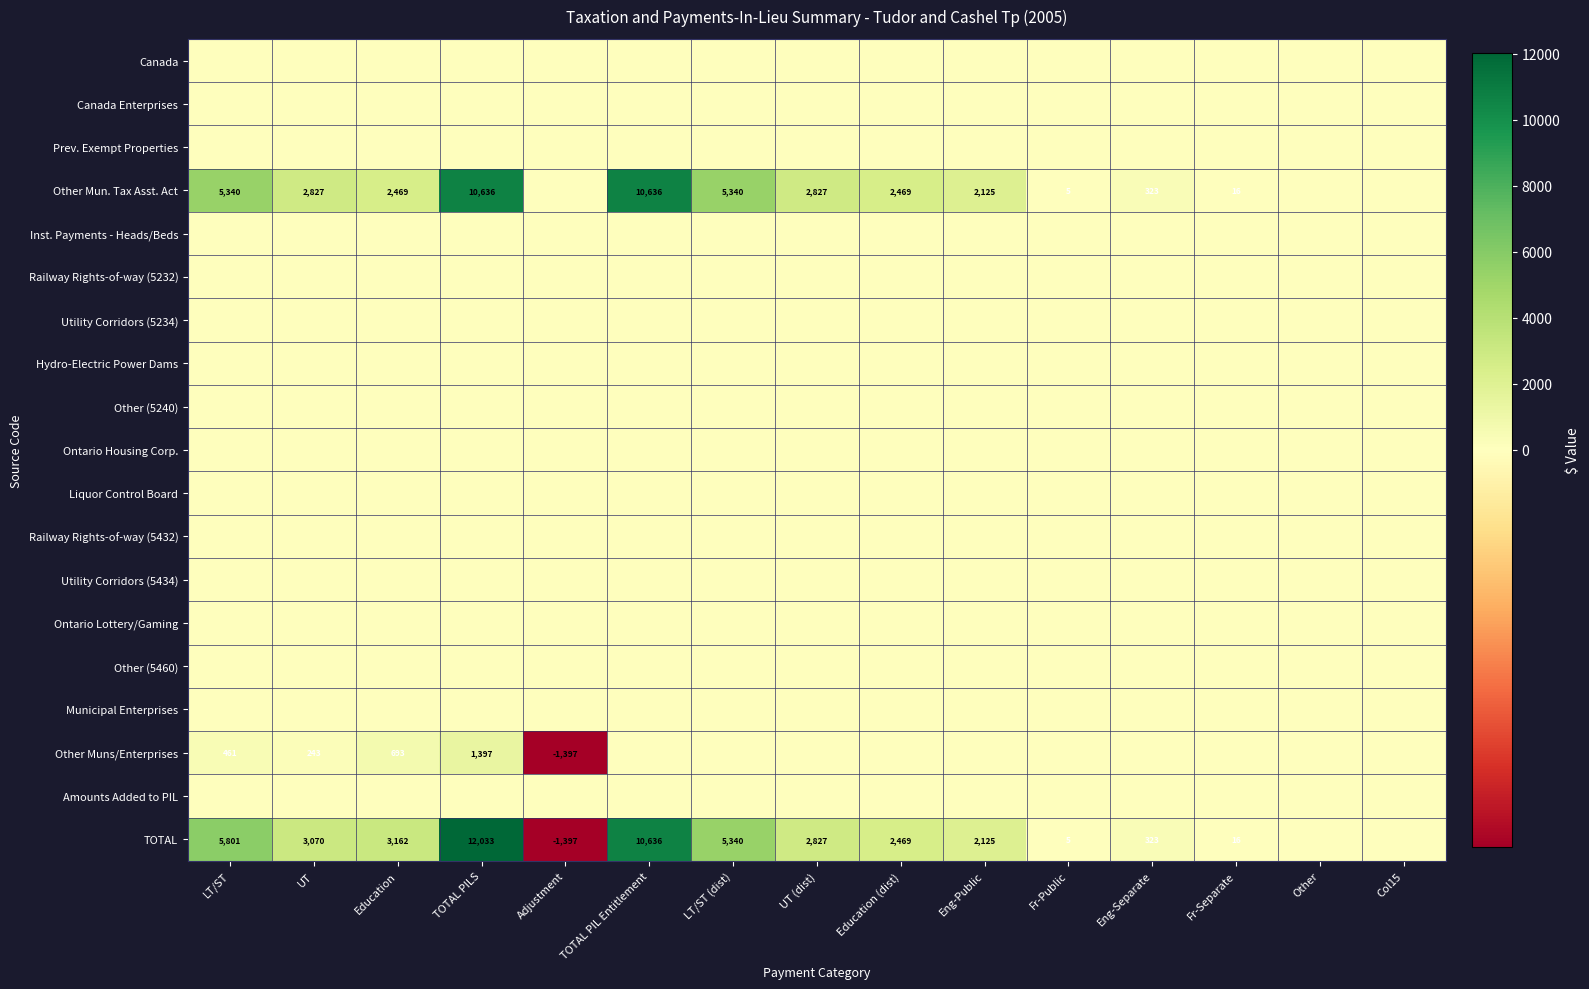

At which category does the chart reach its peak across all series?

TOTAL PILS